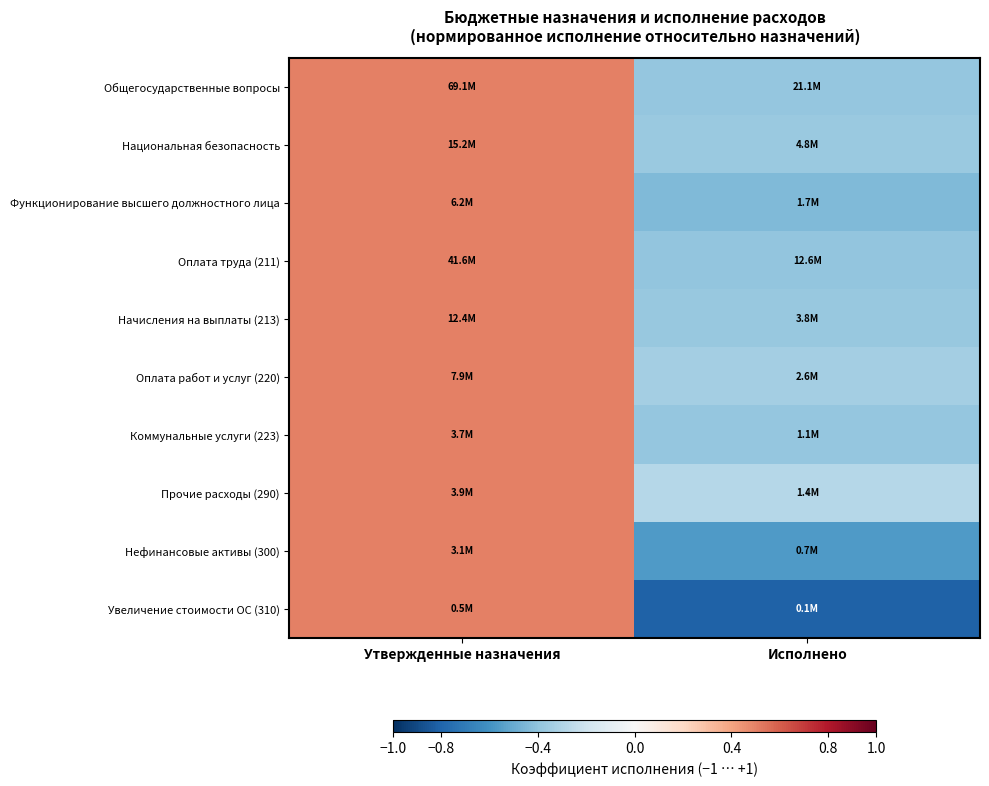

Between Исполнено and Утвержденные назначения, which is larger?

Утвержденные назначения